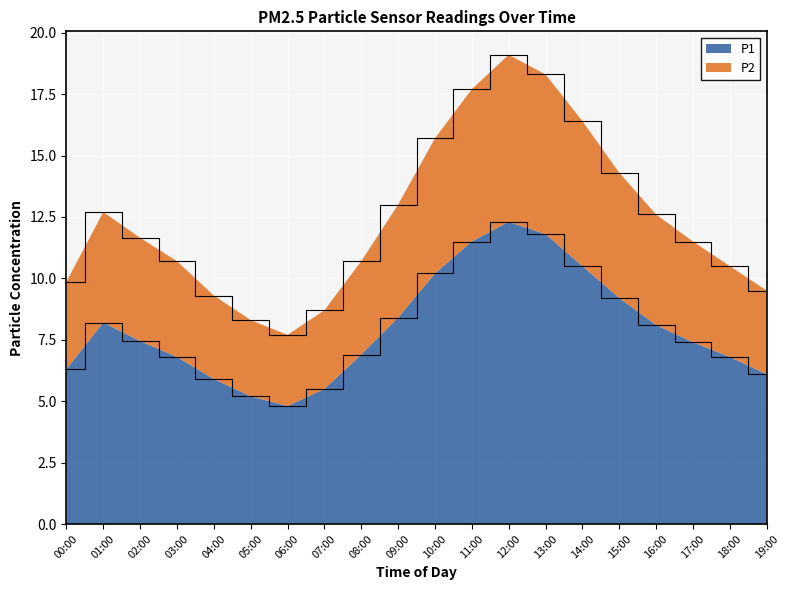

Reading left to right, list all the values displayed in this chart.

P1: 6.3	8.2	7.5	6.8	5.9	5.2	4.8	5.5	6.9	8.4	10.2	11.5	12.3	11.8	10.5	9.2	8.1	7.4	6.8	6.1
P2: 9.9	12.7	11.7	10.7	9.3	8.3	7.7	8.7	10.7	13.0	15.7	17.7	19.1	18.3	16.4	14.3	12.6	11.5	10.5	9.5